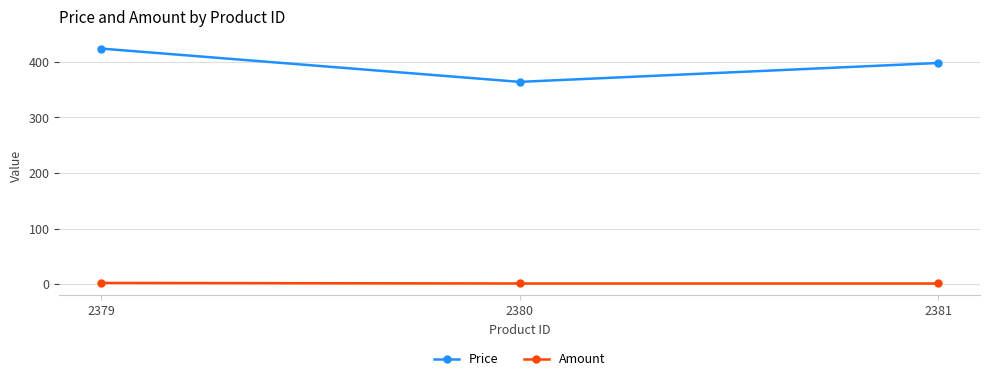

Which category has the highest value in the Price series?

2379